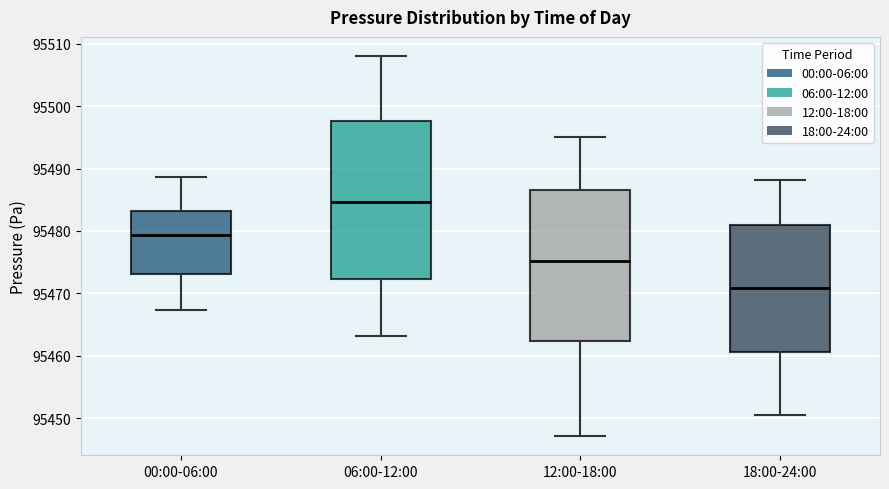

Reading left to right, transcribe this box plot: for each box, give where its median line is, the range the box spans, and where its two whiskers end, as read against the y-axis. The values are not printed on the chart, so give them approximately, as read against the axis.

00:00-06:00: median 95479, box 95473 to 95483, whiskers 95467 to 95489
06:00-12:00: median 95485, box 95472 to 95498, whiskers 95463 to 95508
12:00-18:00: median 95475, box 95462 to 95487, whiskers 95447 to 95495
18:00-24:00: median 95471, box 95461 to 95481, whiskers 95451 to 95488